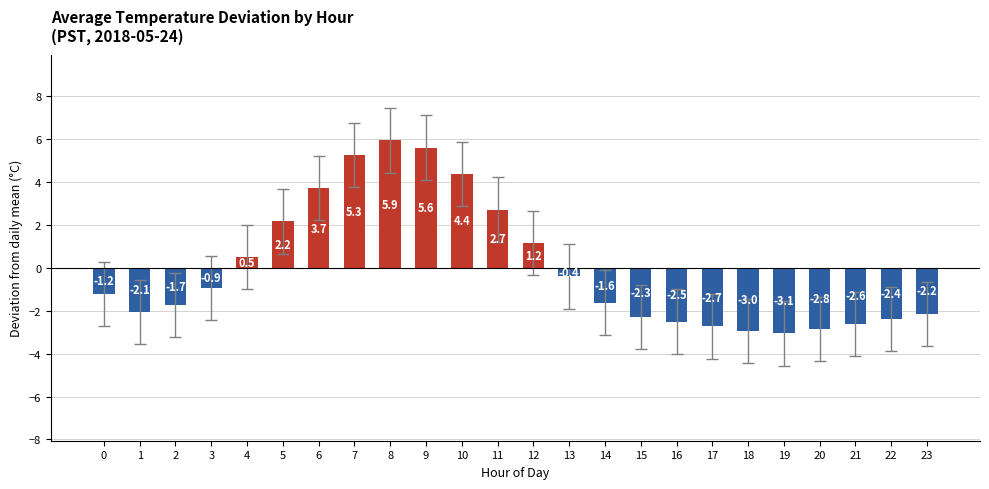

How many values are below -1?

13